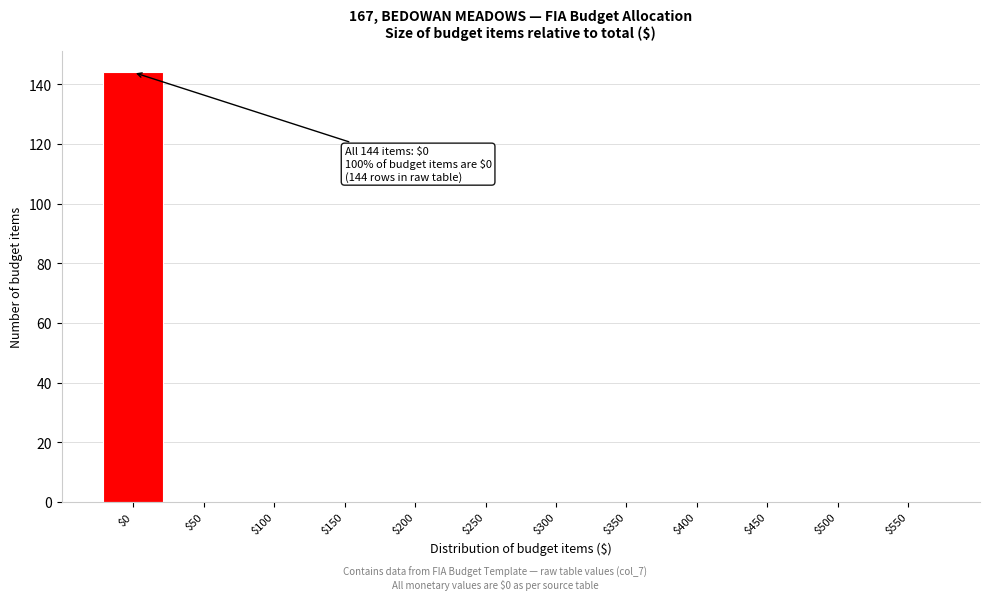

What is the sum of all values?

144